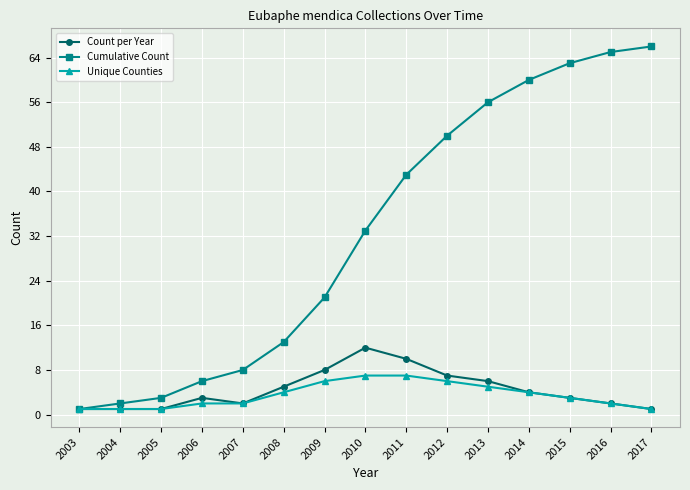

True or false: Count per Year has more than 0 interior local peaks.

True